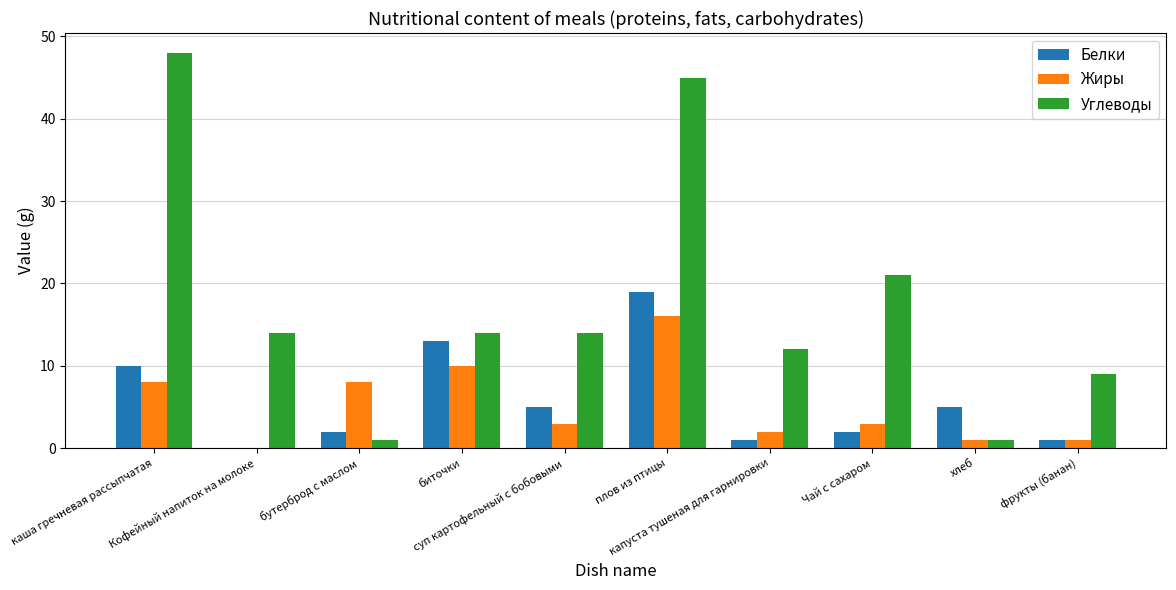

What is the sum of all Жиры values?

52